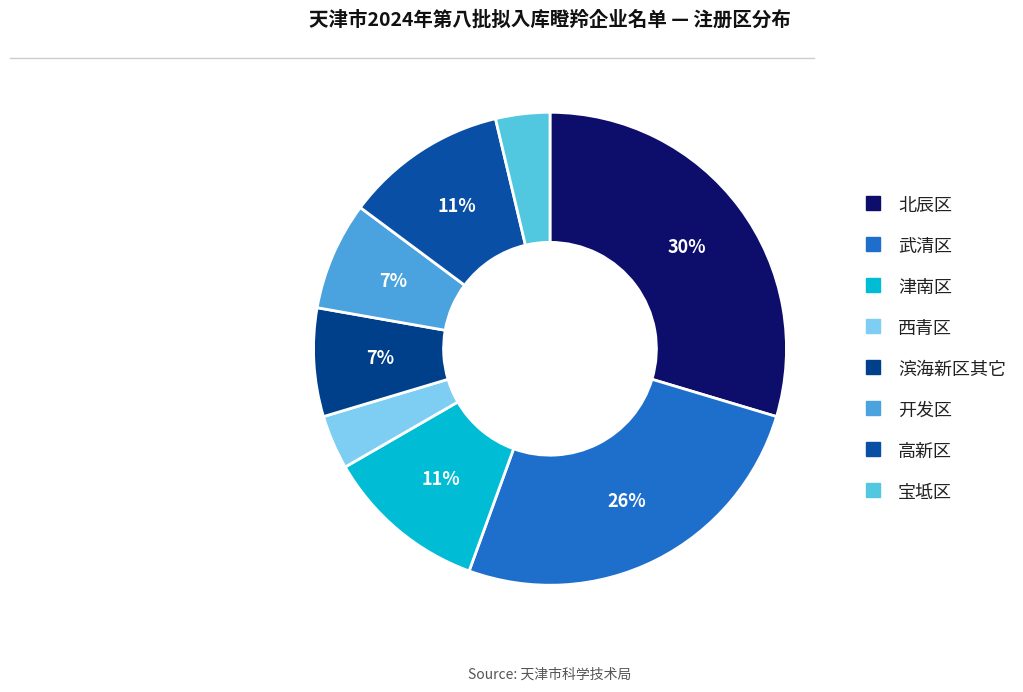

Approximately how many times larger is the value at 武清区 compared to 北辰区?

0.9